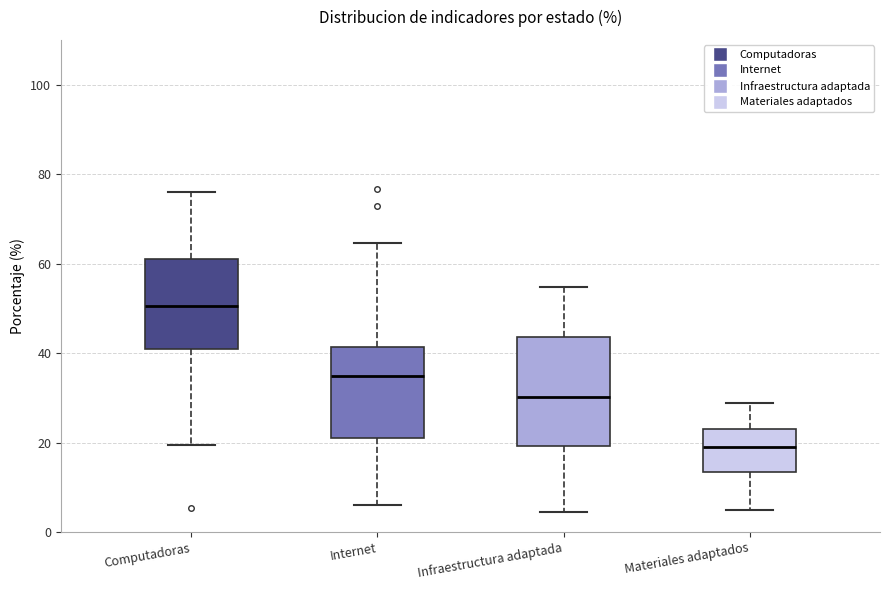

Comparing the boxes themselves (not the whiskers), which one is the tallest?

Infraestructura adaptada